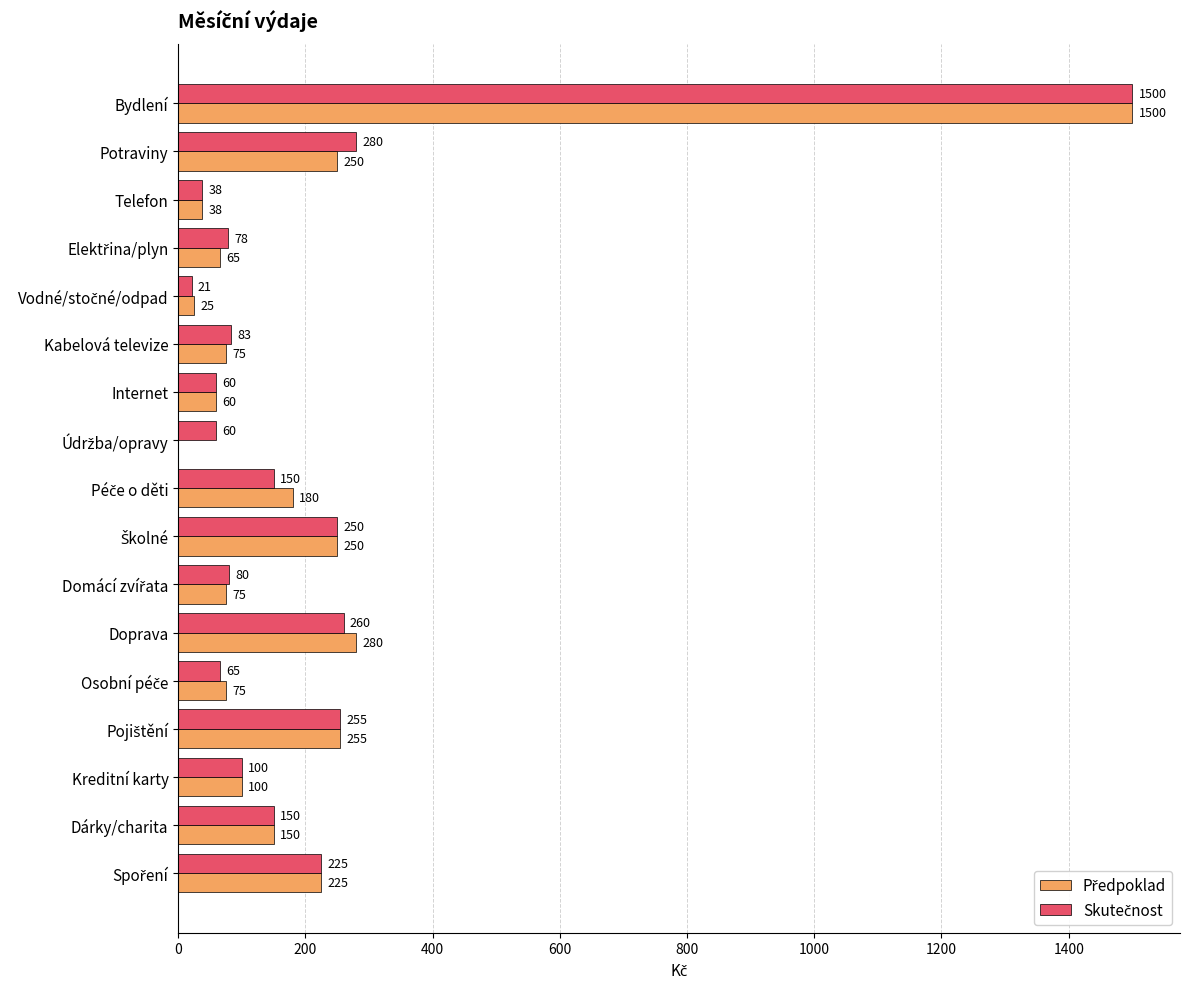

At which category is the sum across all series the highest?

Bydlení